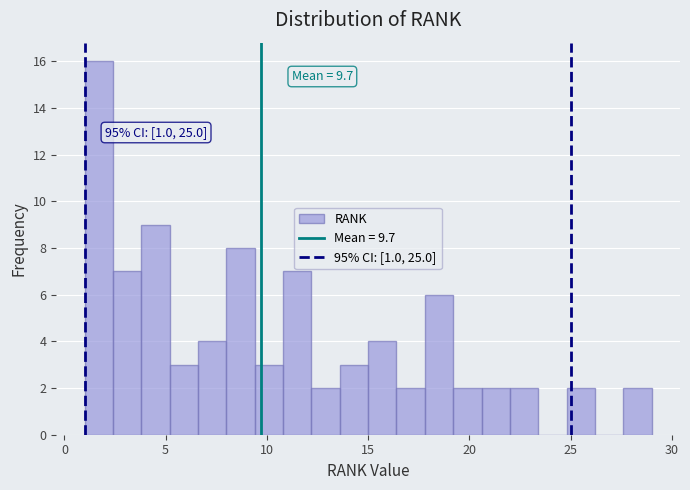

Read against the x-axis, roughly where is the centre of the tallest bar?

1.5